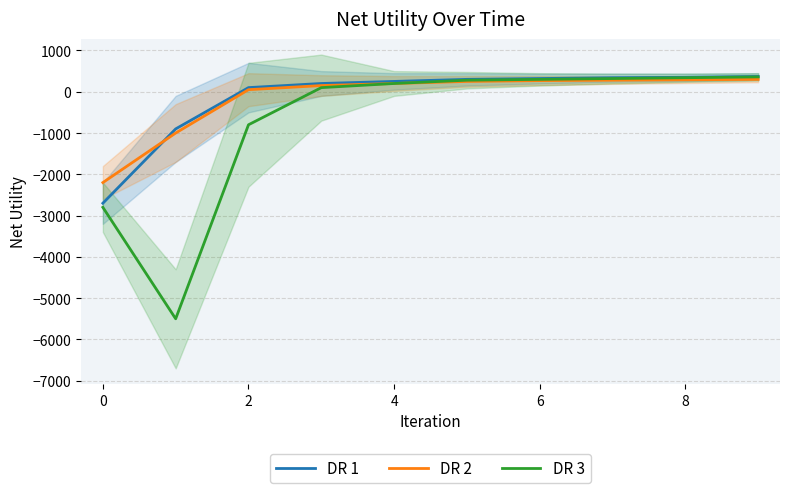

Is the value of DR 1 at 4 greater than the value of DR 3 at 0?

Yes